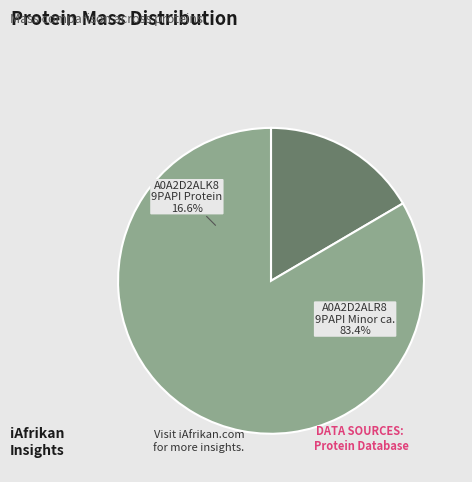

Rank the categories by value from lowest to highest.

tr|A0A2D2ALK8|A0A2D2ALK8_9PAPI, tr|A0A2D2ALR8|A0A2D2ALR8_9PAPI